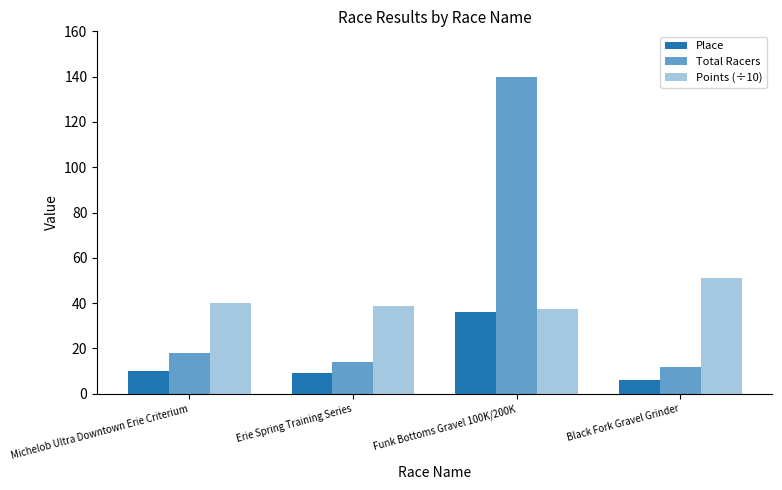

Count the number of data series in this chart.

3